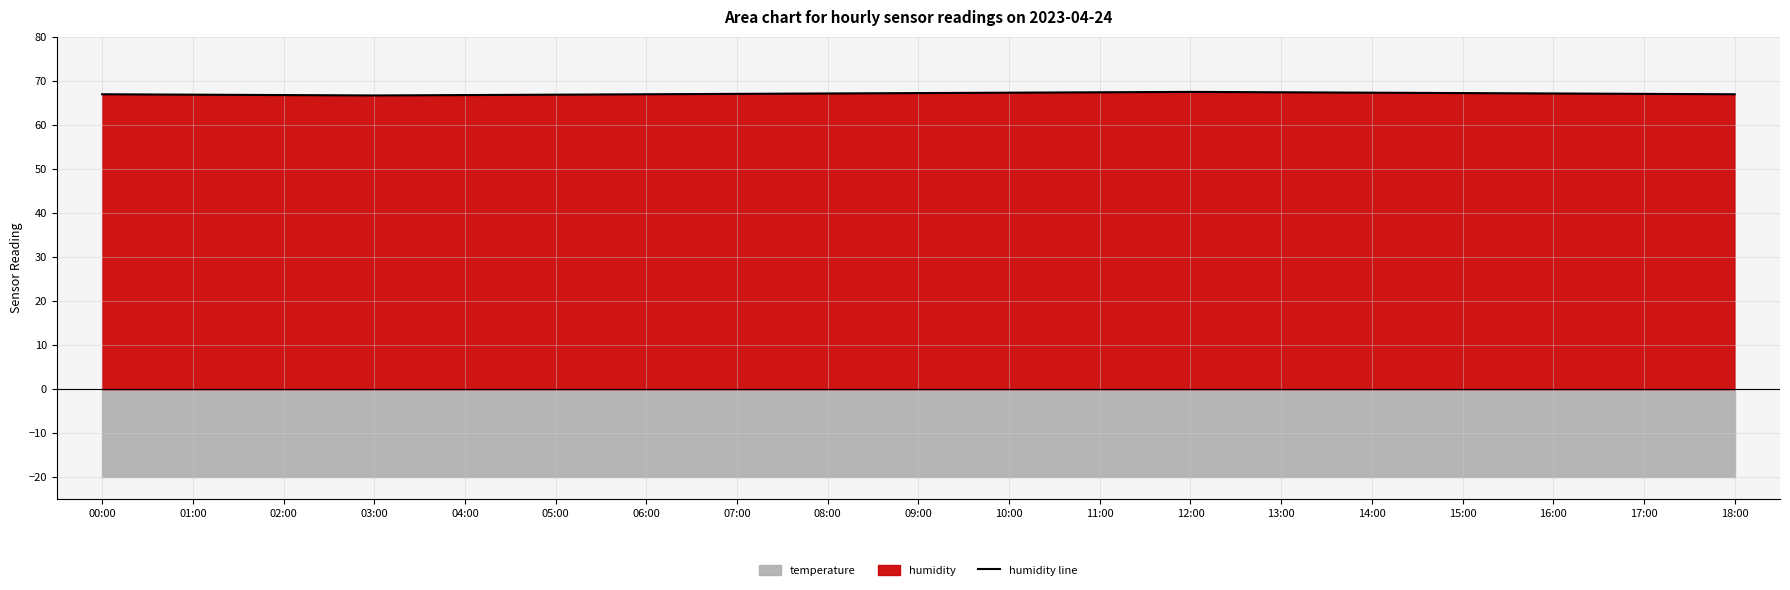

Count the number of categories in the chart.

19